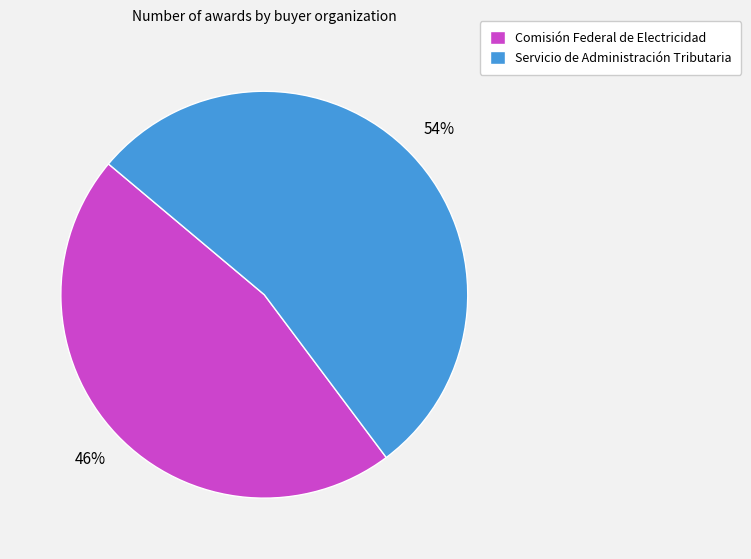

What is the smallest slice in the pie chart?

Comisión Federal de Electricidad